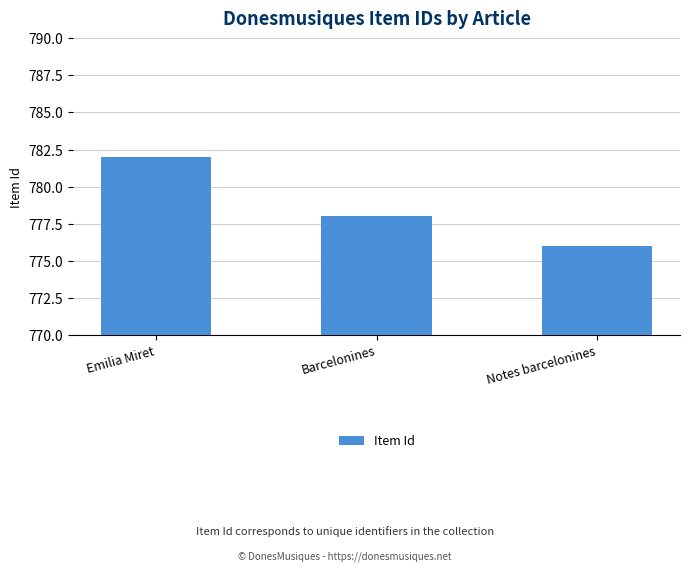

What is the smallest value displayed?

776